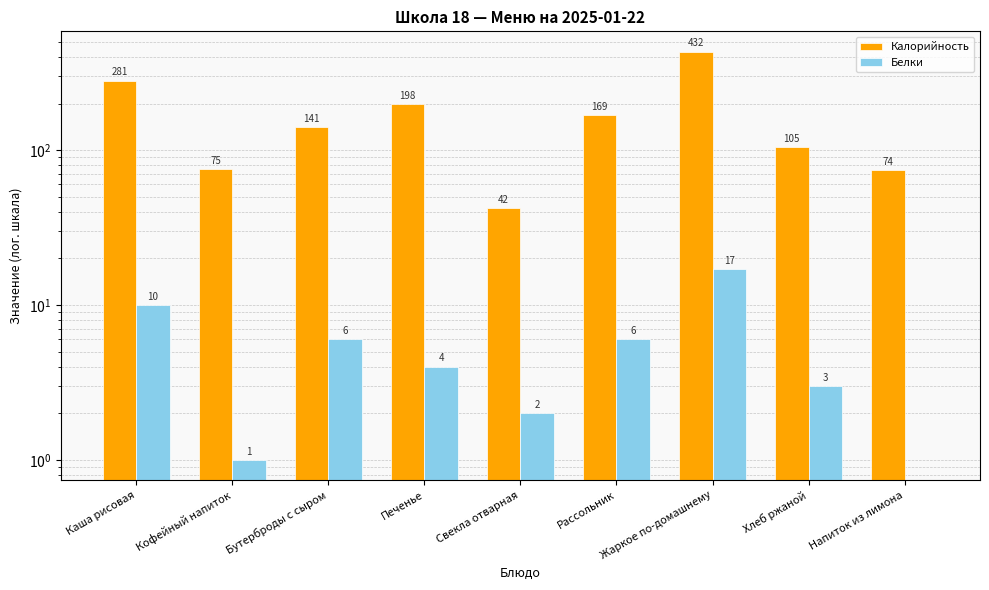

What is the label of the 8th bar from the right?

Кофейный напиток